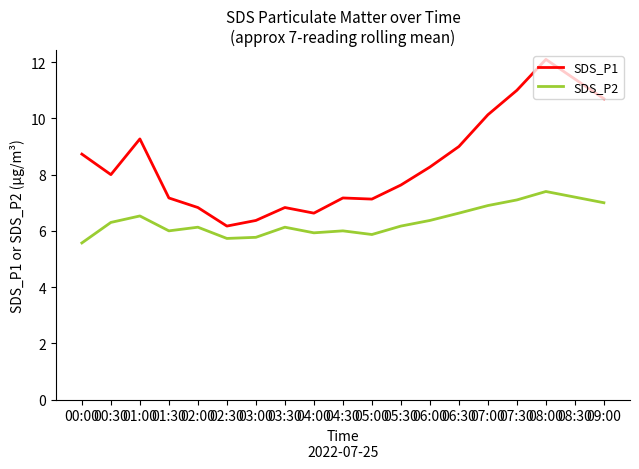

Which series has the largest total across all categories?

SDS_P1